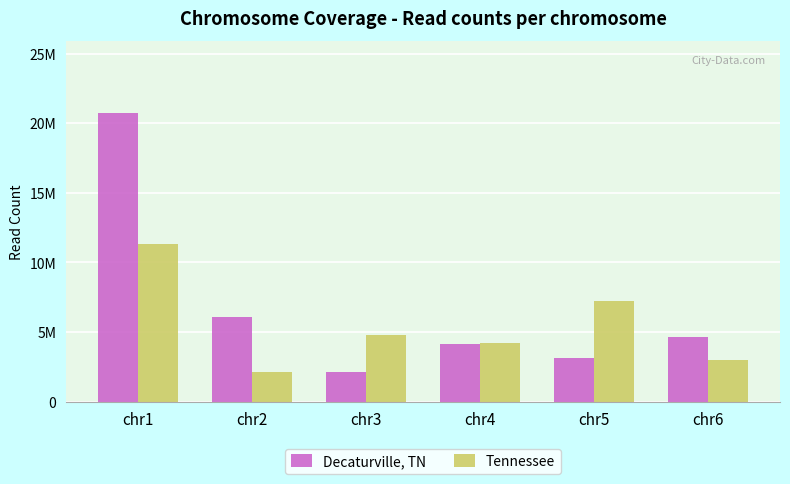

Which series changed the most between chr1 and chr2?

Decaturville, TN